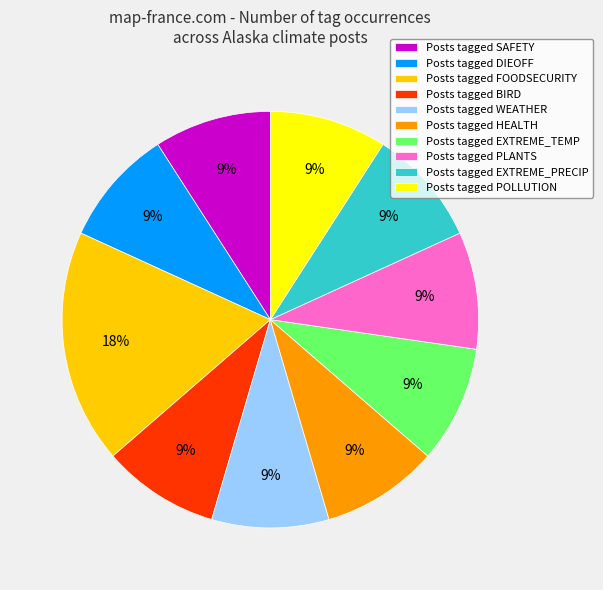

Count the number of slices in the pie.

10